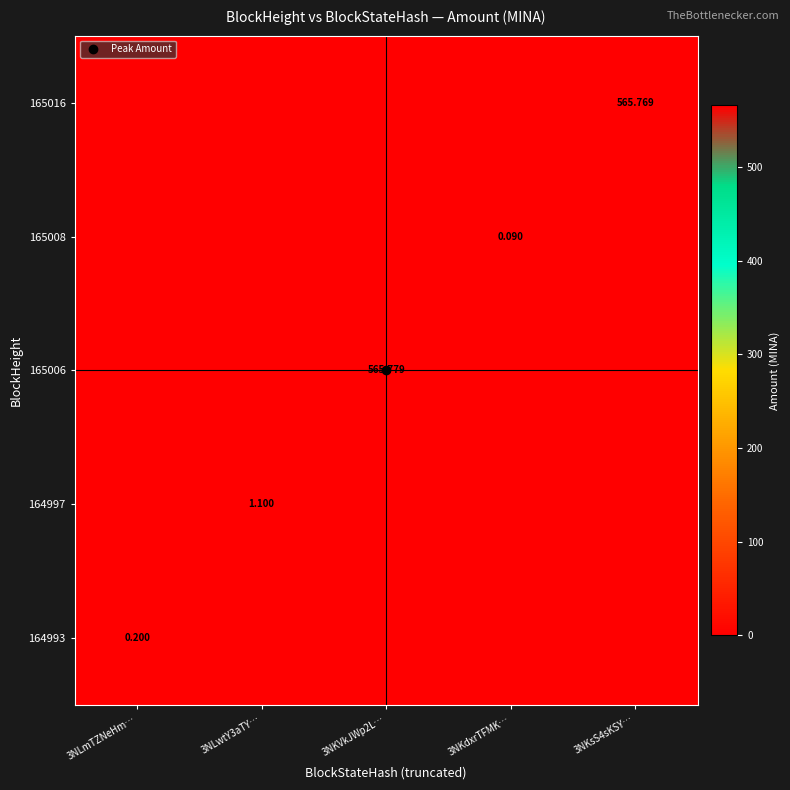

How many distinct data groups are displayed?

5